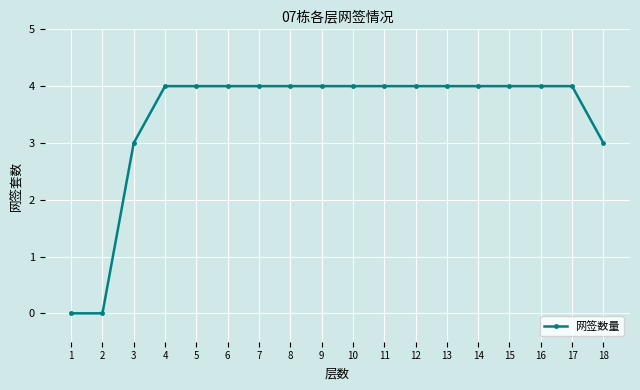

Is it true that the value at 18 is 5?

False